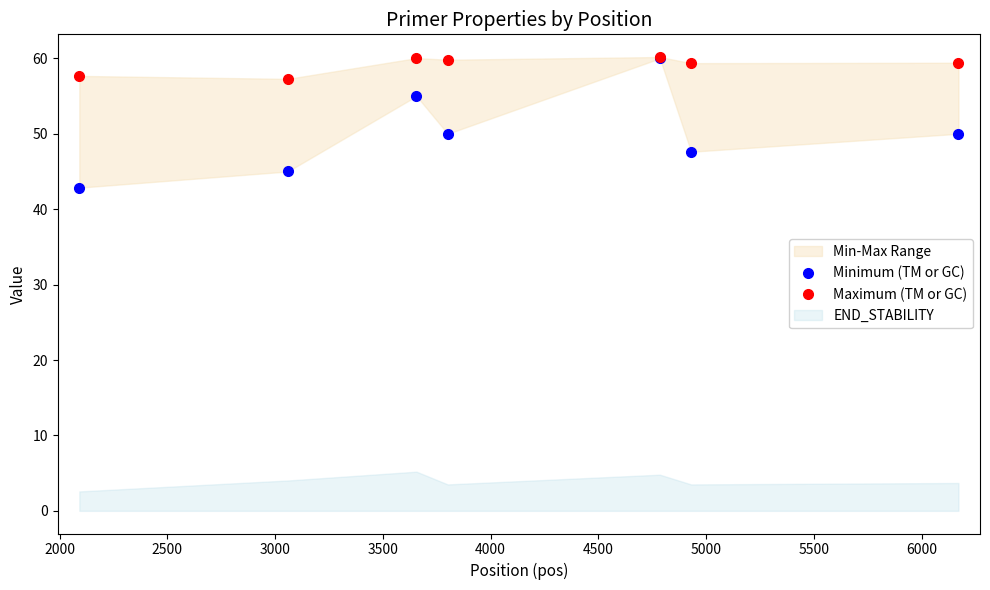

True or false: Maximum (TM or GC) and Minimum (TM or GC) cross at least once.

False